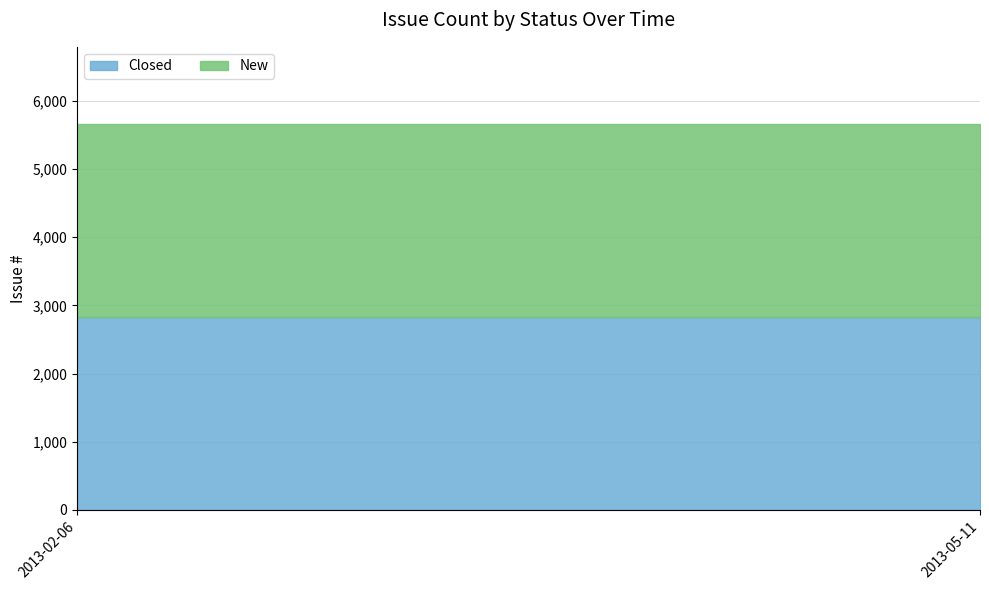

Between 2013-02-06 and 2013-05-11, which series saw the biggest shift?

New